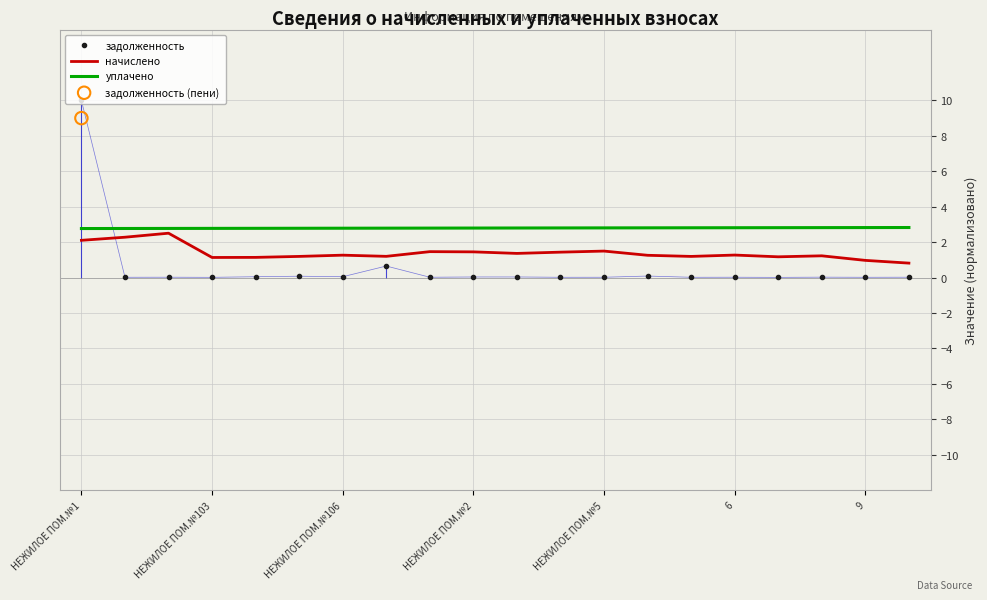

Is the value of уплачено at НЕЖИЛОЕ ПОМ.№1 greater than the value of начислено at 7?

Yes